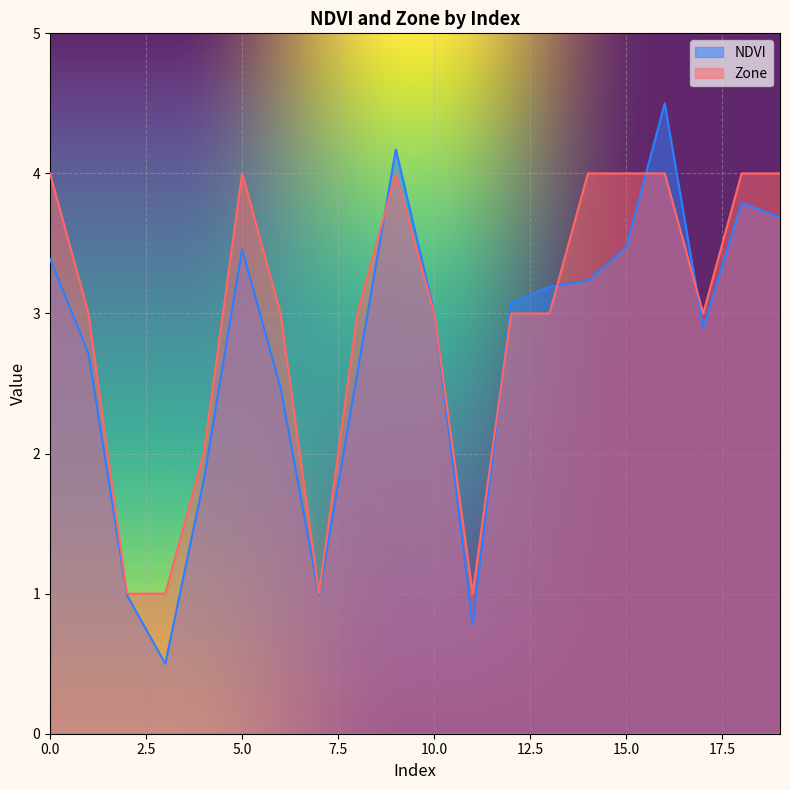

How many distinct data groups are displayed?

2